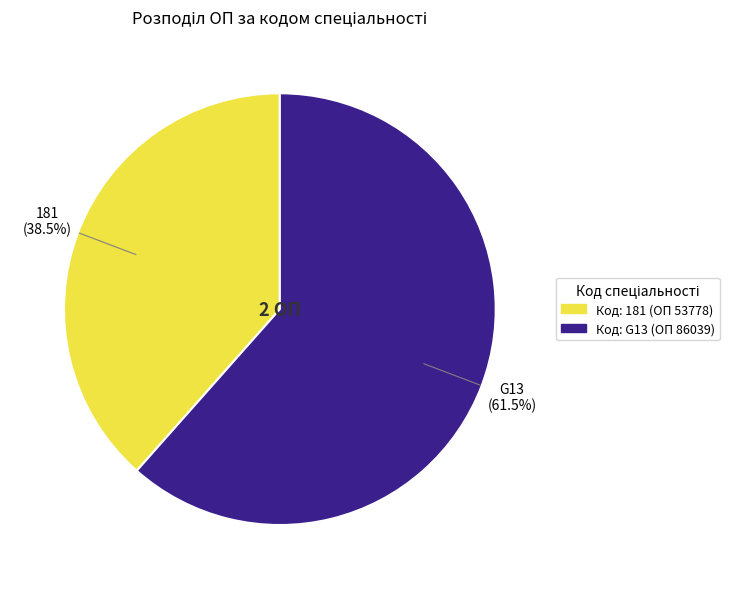

Which has a higher value, G13 or 181?

G13